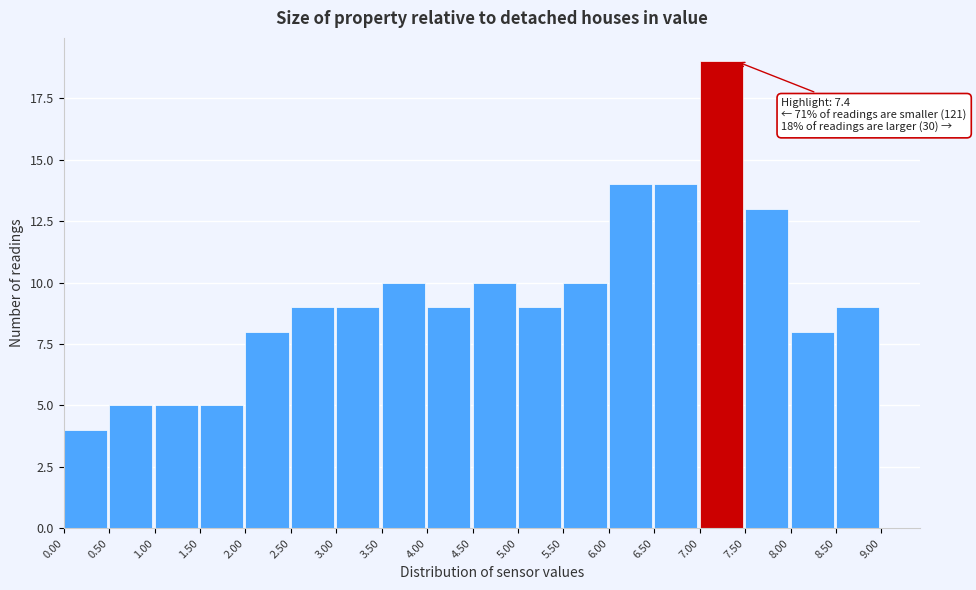

Over which range of the x-axis is the bar tallest?

7.00 to 7.50